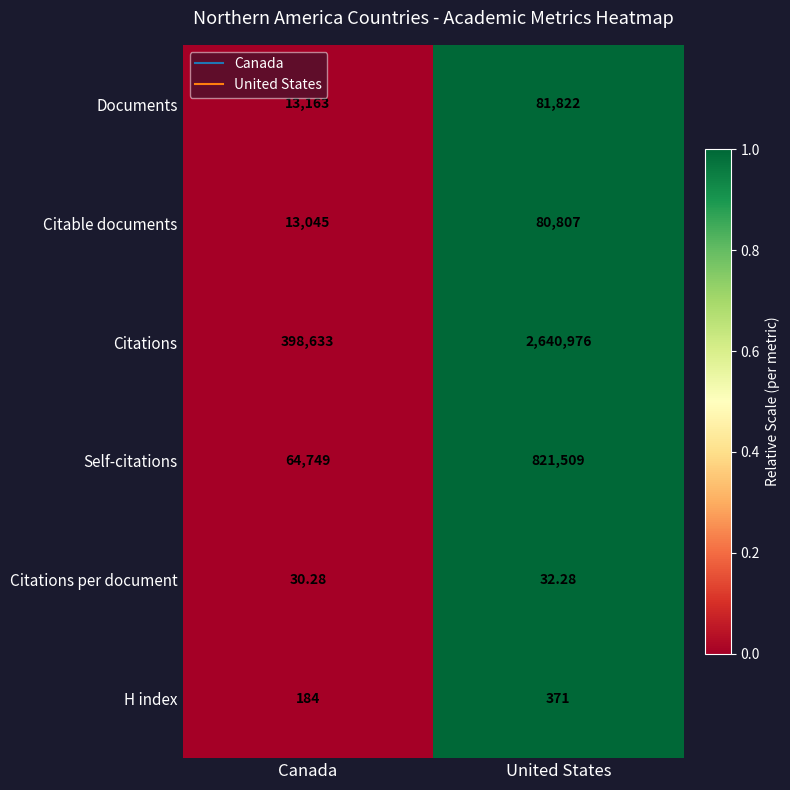

Which label corresponds to the largest value in the chart?

United States